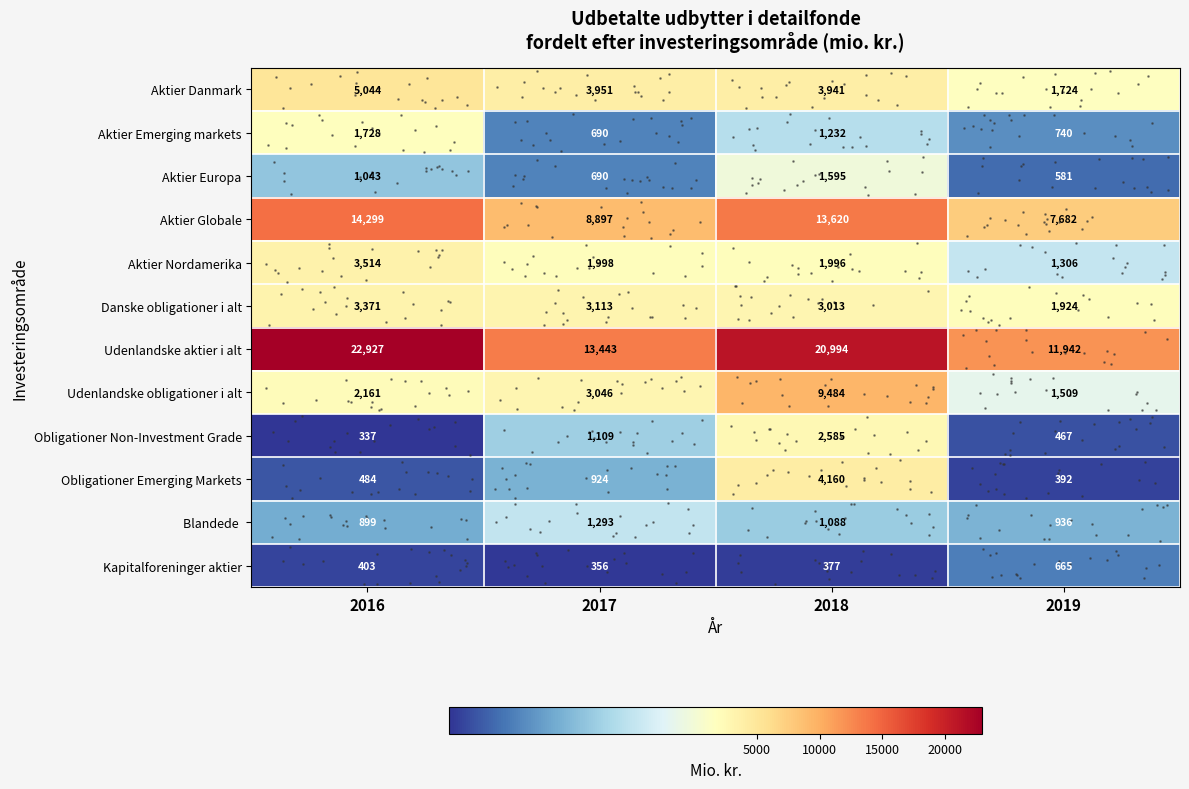

Which category has the highest value in the Blandede series?

2017